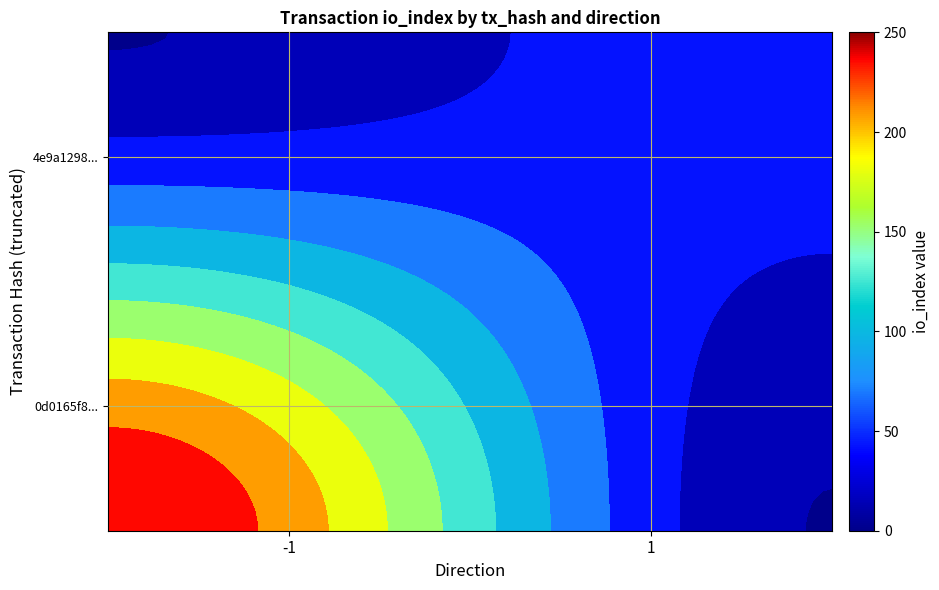

Reading right to left, what are all the values shown in this chart?

0d0165f8d0eb5558902e61dead08a0015c9eb02: 250	-1
4e9a1298dd524238a4a55f18577aca46e4321cb: 49	1